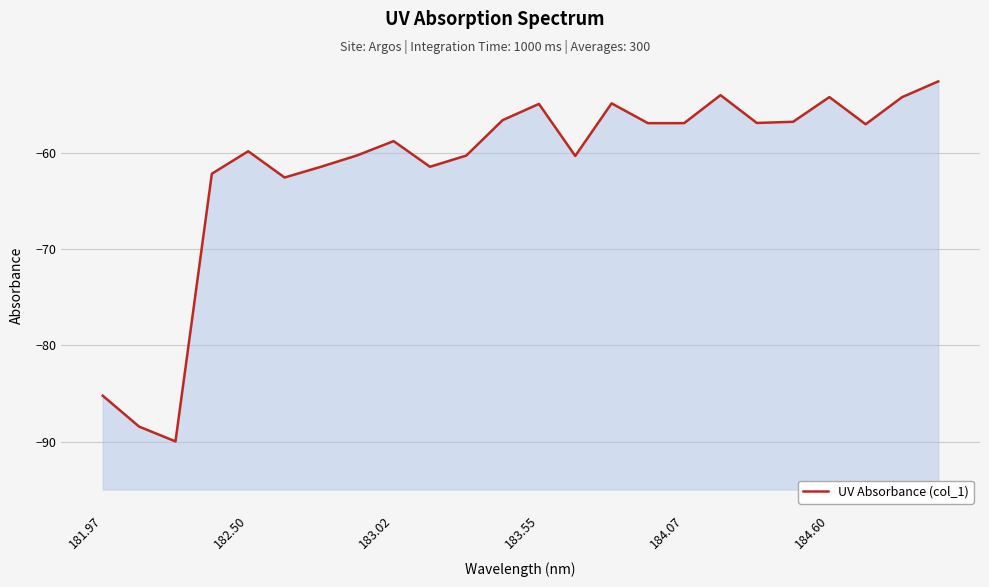

What is the value of the 7th point from the left?

-61.5